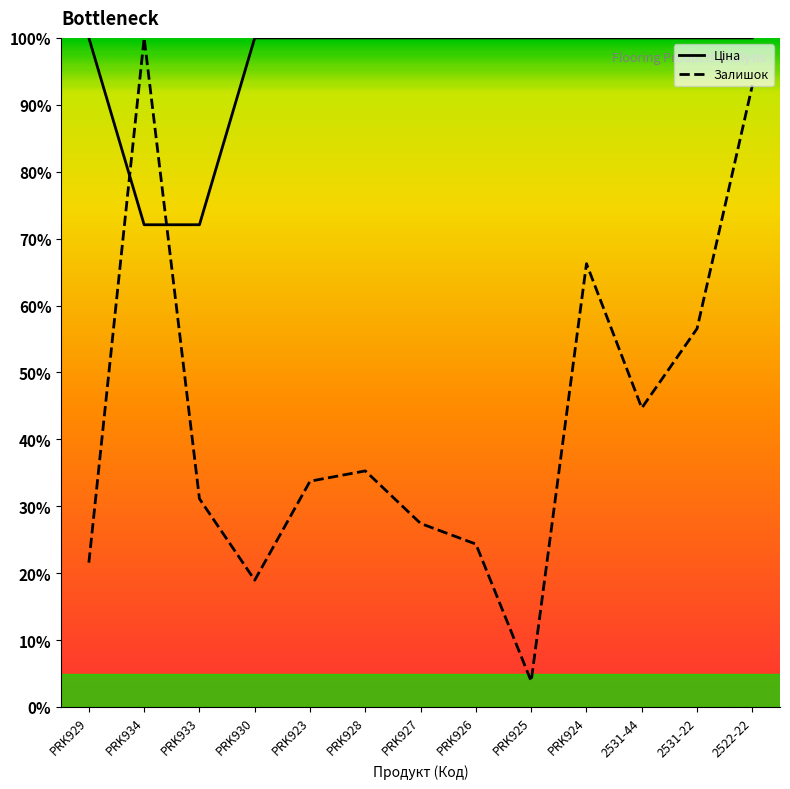

What are all the series names shown in the legend?

Ціна, Залишок